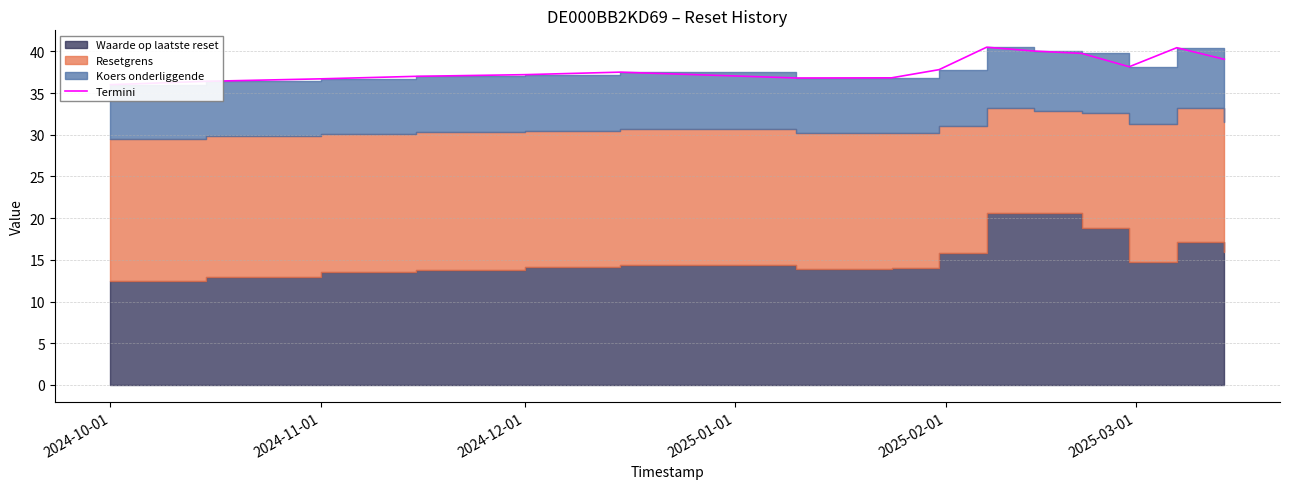

What is the average value?

38.0